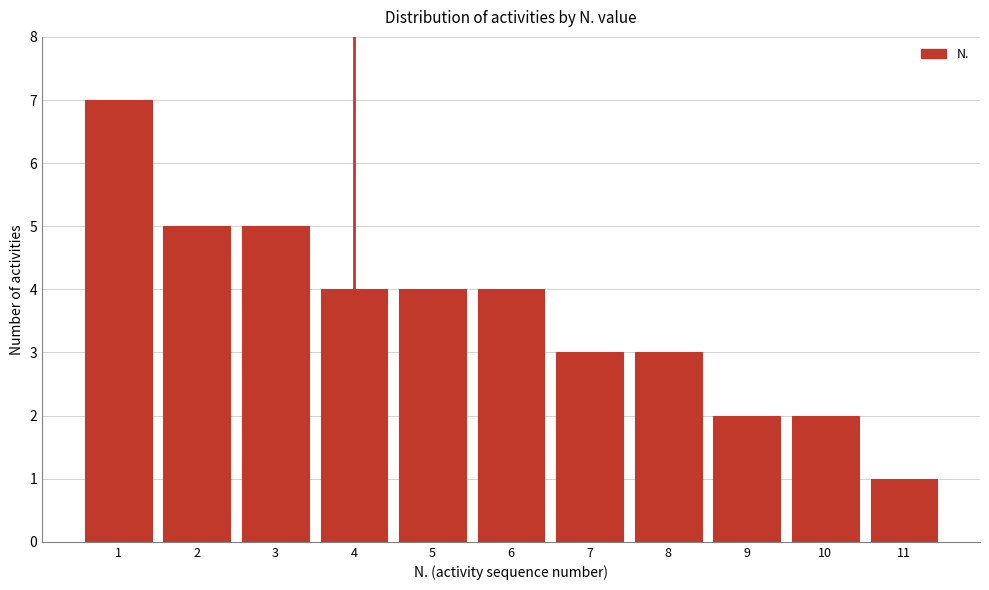

Reading left to right, list all the values displayed in this chart.

7	5	5	4	4	4	3	3	2	2	1